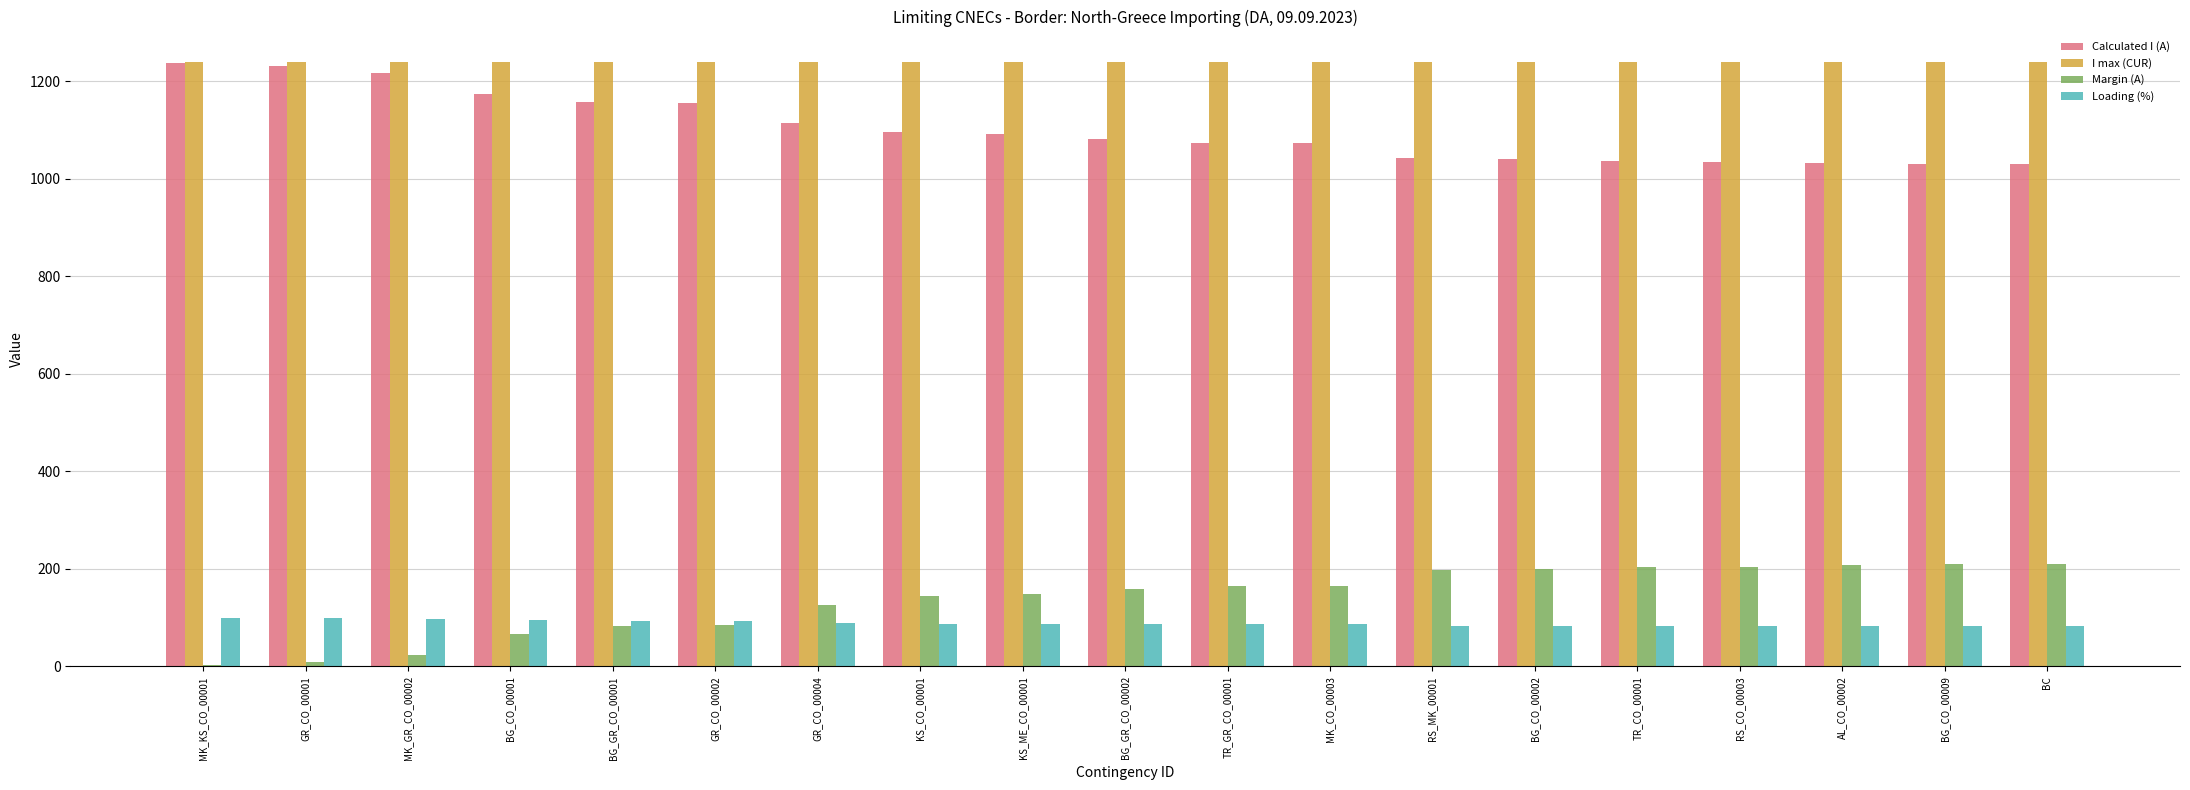

What is the maximum value for I max (CUR)?

1240